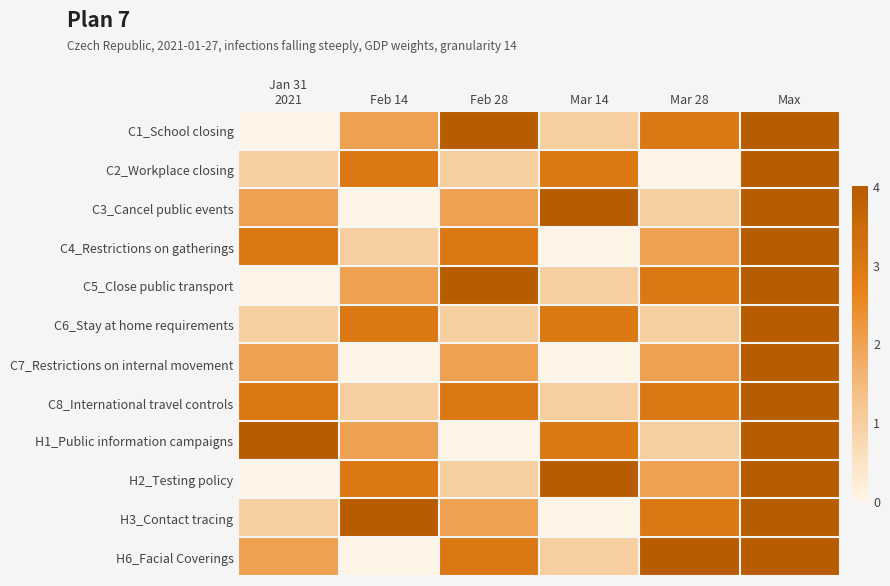

Reading left to right, list all the values displayed in this chart.

C1_School closing: Jan 31
2021=0	Feb 14=2	Feb 28=4	Mar 14=1	Mar 28=3	Max=4
C2_Workplace closing: Jan 31
2021=1	Feb 14=3	Feb 28=1	Mar 14=3	Mar 28=0	Max=4
C3_Cancel public events: Jan 31
2021=2	Feb 14=0	Feb 28=2	Mar 14=4	Mar 28=1	Max=4
C4_Restrictions on gatherings: Jan 31
2021=3	Feb 14=1	Feb 28=3	Mar 14=0	Mar 28=2	Max=4
C5_Close public transport: Jan 31
2021=0	Feb 14=2	Feb 28=4	Mar 14=1	Mar 28=3	Max=4
C6_Stay at home requirements: Jan 31
2021=1	Feb 14=3	Feb 28=1	Mar 14=3	Mar 28=1	Max=4
C7_Restrictions on internal movement: Jan 31
2021=2	Feb 14=0	Feb 28=2	Mar 14=0	Mar 28=2	Max=4
C8_International travel controls: Jan 31
2021=3	Feb 14=1	Feb 28=3	Mar 14=1	Mar 28=3	Max=4
H1_Public information campaigns: Jan 31
2021=4	Feb 14=2	Feb 28=0	Mar 14=3	Mar 28=1	Max=4
H2_Testing policy: Jan 31
2021=0	Feb 14=3	Feb 28=1	Mar 14=4	Mar 28=2	Max=4
H3_Contact tracing: Jan 31
2021=1	Feb 14=4	Feb 28=2	Mar 14=0	Mar 28=3	Max=4
H6_Facial Coverings: Jan 31
2021=2	Feb 14=0	Feb 28=3	Mar 14=1	Mar 28=4	Max=4